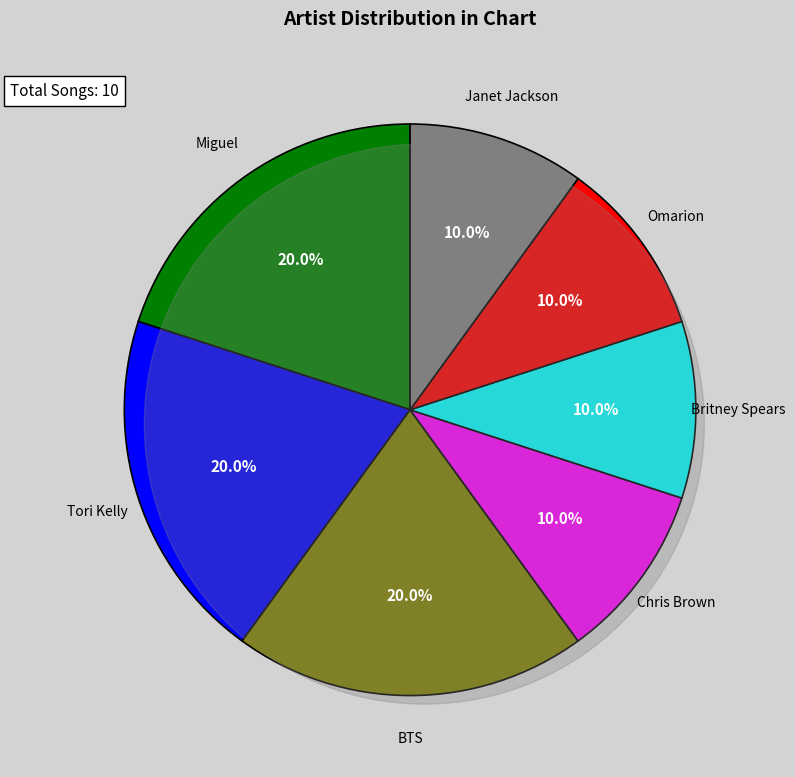

Which category has the biggest portion of the pie?

Miguel